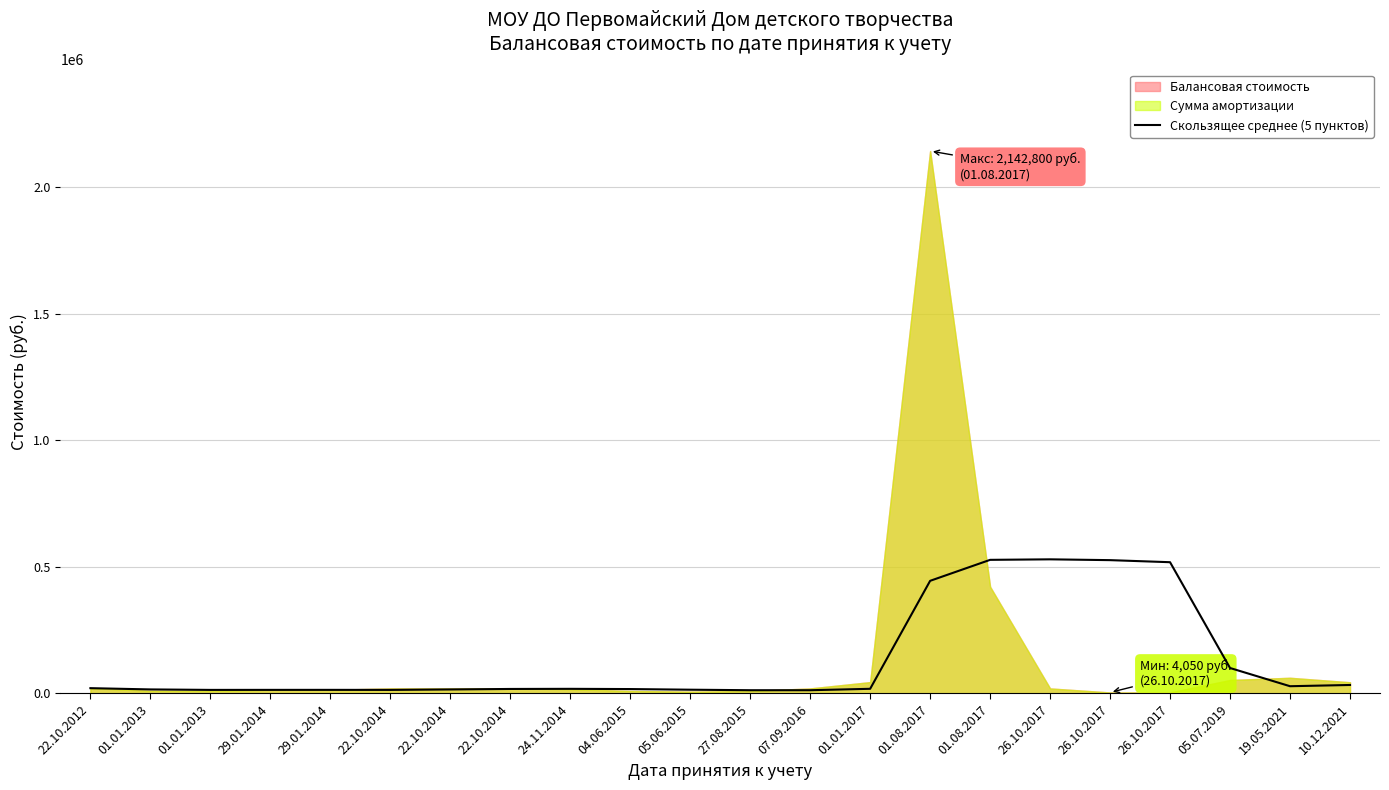

Reading left to right, transcribe all the data shown in this chart.

22.10.2012=20945.0	01.01.2013=15974.2	01.01.2013=14069.9	29.01.2014=14177.5	29.01.2014=14242.0	22.10.2014=14048.0	22.10.2014=15845.3	22.10.2014=17788.0	24.11.2014=18288.0	04.06.2015=17388.0	05.06.2015=14873.0	27.08.2015=12835.0	07.09.2016=12836.0	01.01.2017=18412.6	01.08.2017=444972.5	01.08.2017=527819.9	26.10.2017=529839.9	26.10.2017=526653.9	26.10.2017=518487.3	05.07.2019=100567.4	19.05.2021=28634.0	10.12.2021=33517.4